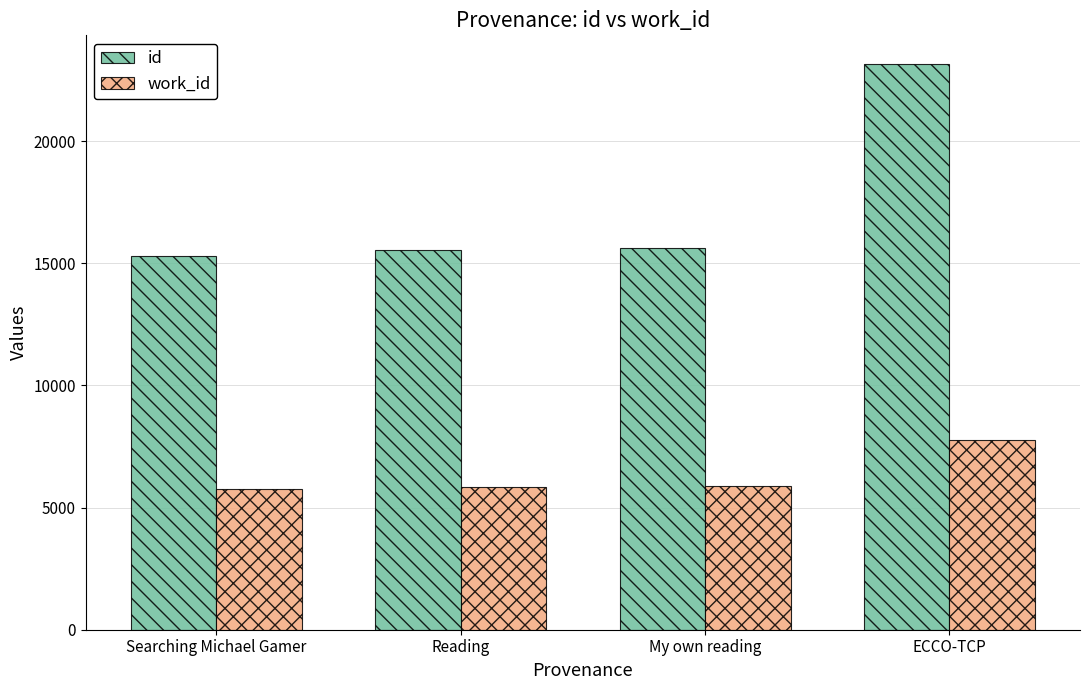

Between My own reading and ECCO-TCP, which series saw the biggest shift?

id